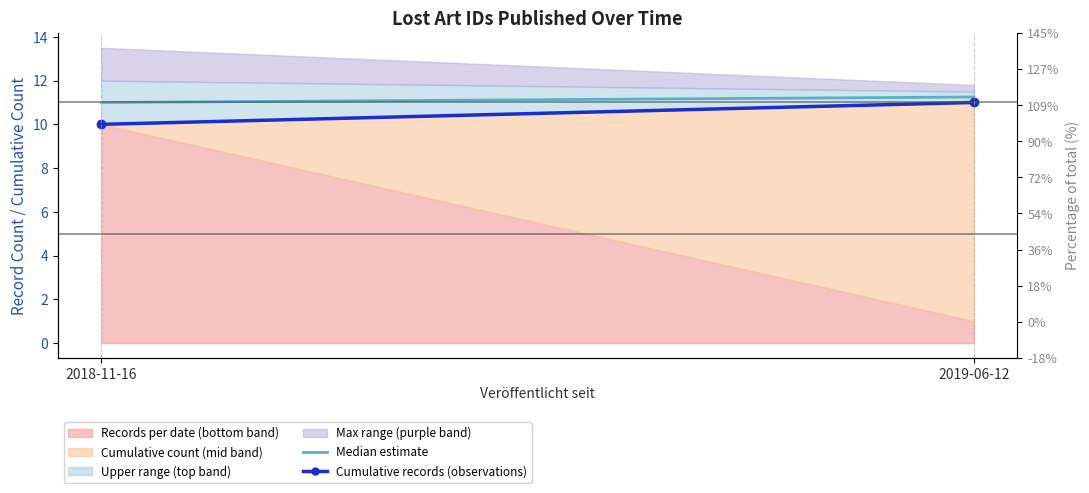

What is the label of the 2nd point from the right?

2018-11-16